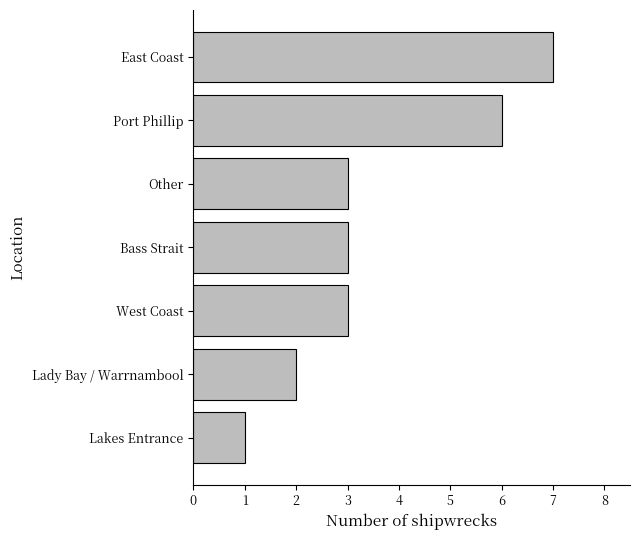

Is it true that the value at Lakes Entrance is 0?

False